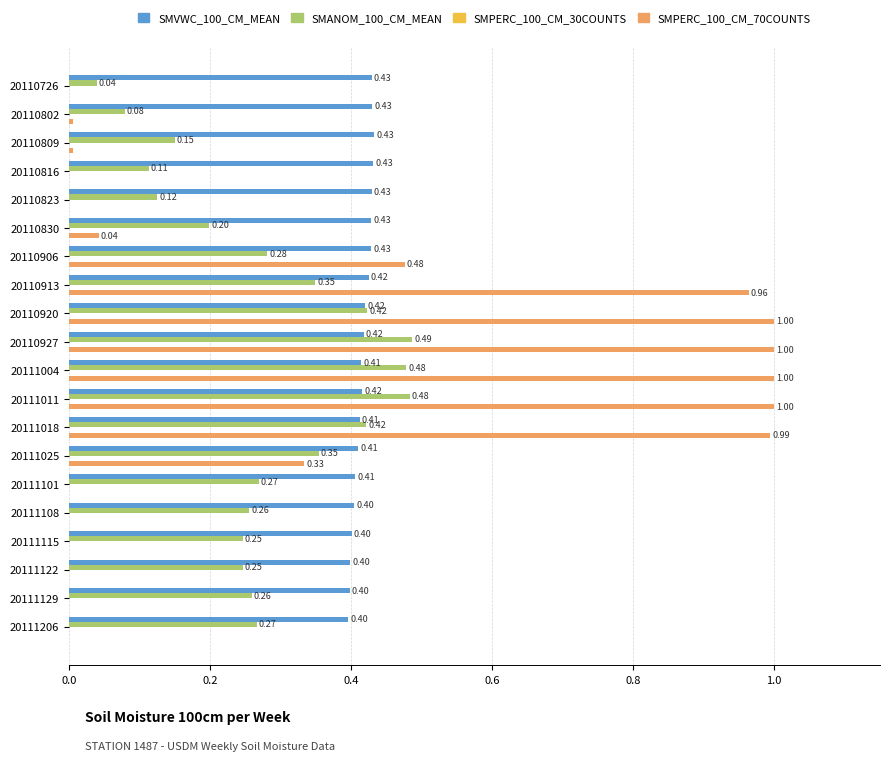

Which series has the largest total across all categories?

SMVWC_100_CM_MEAN